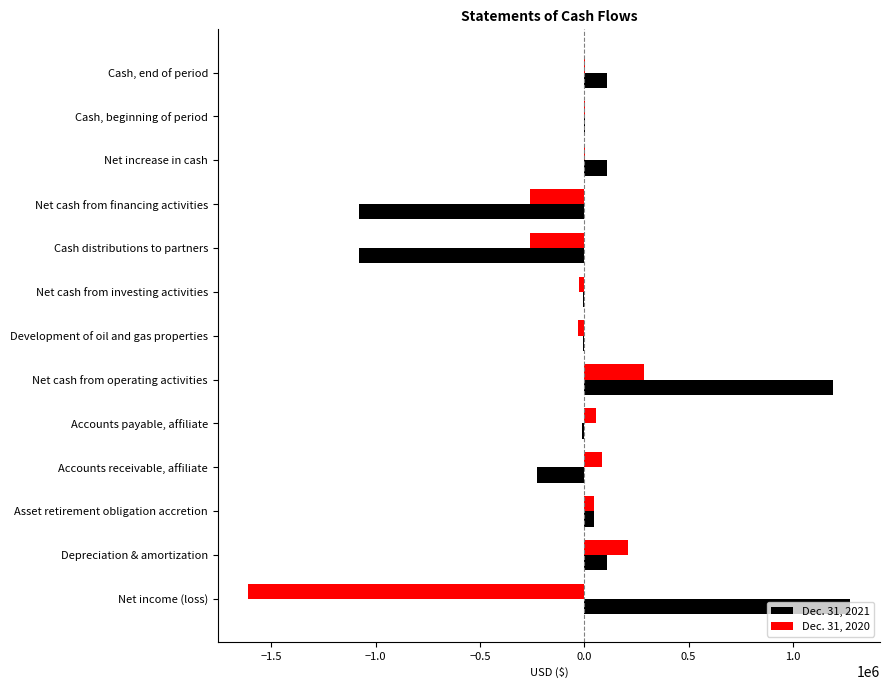

Which series has the largest total across all categories?

Dec. 31, 2021